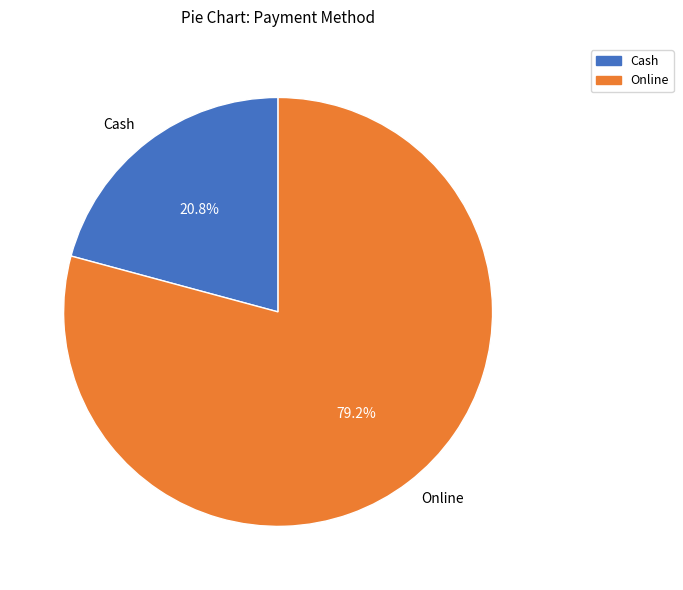

What is the smallest slice in the pie chart?

Cash